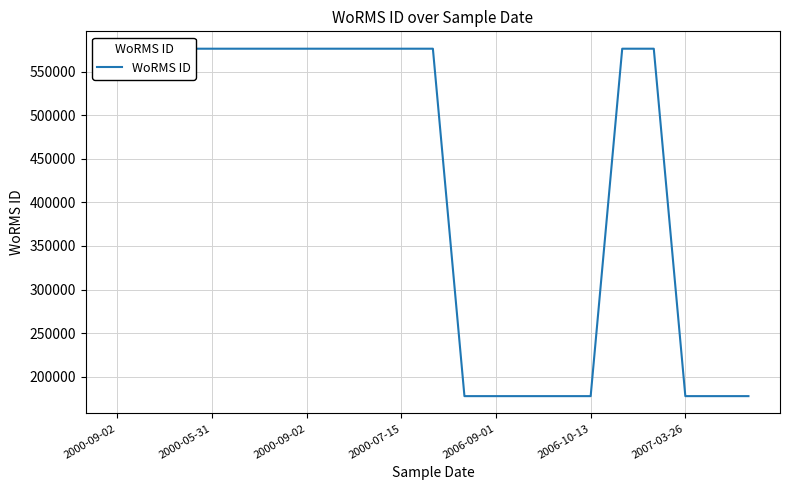

Approximately how many times larger is the value at 15 compared to 11?

1.0